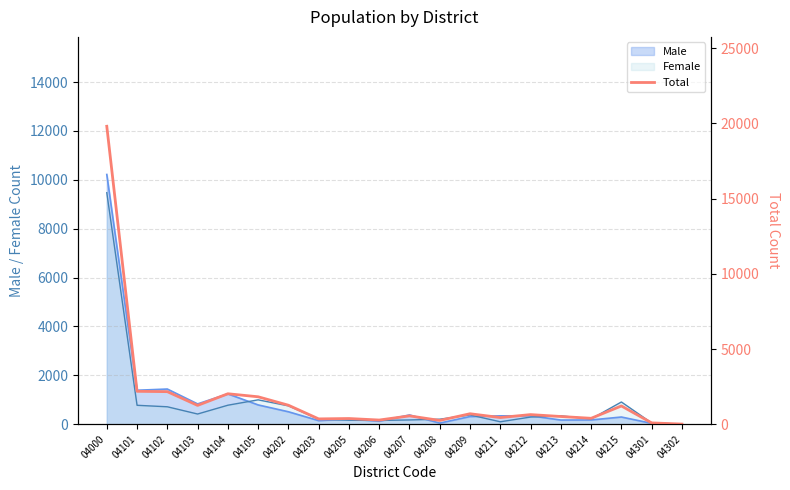

The chart shows a value of 1262 at 04202. True or false?

True